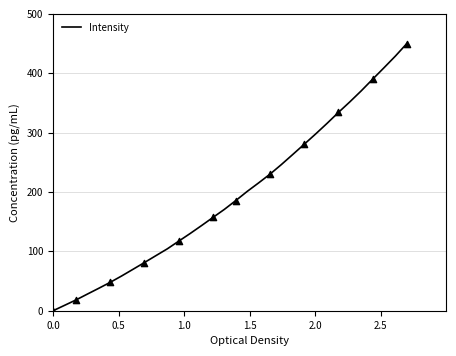

What is the difference between the maximum and minimum values?

450.0